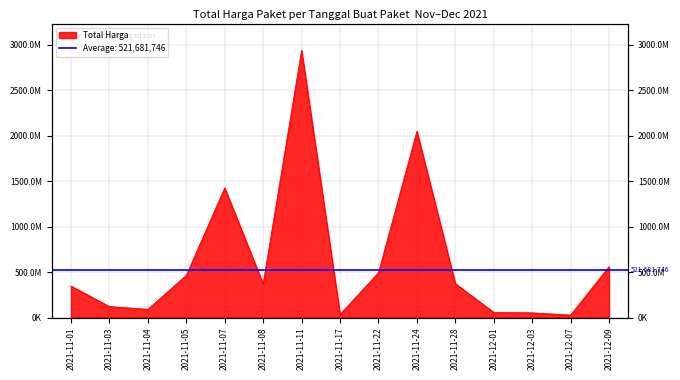

Count the number of data series in this chart.

1